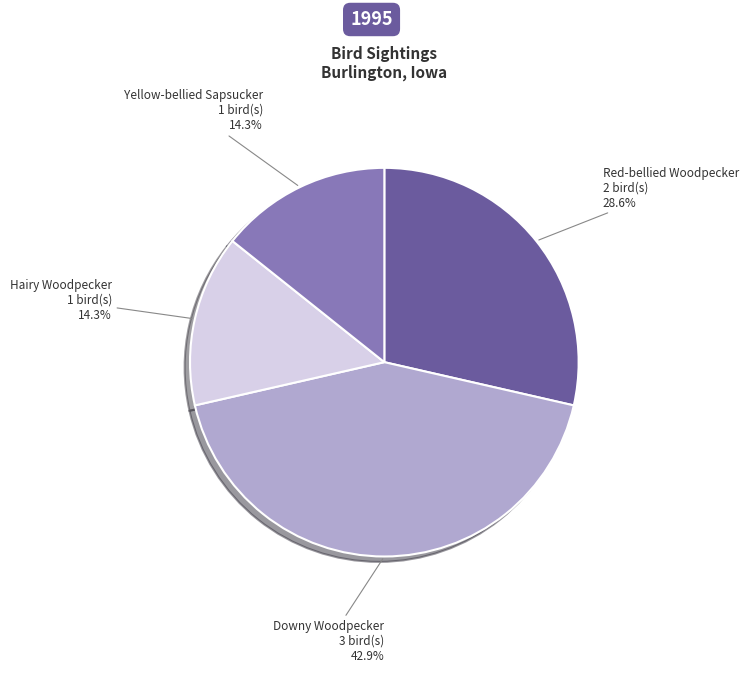

Is there any slice that represents more than half of the pie?

No